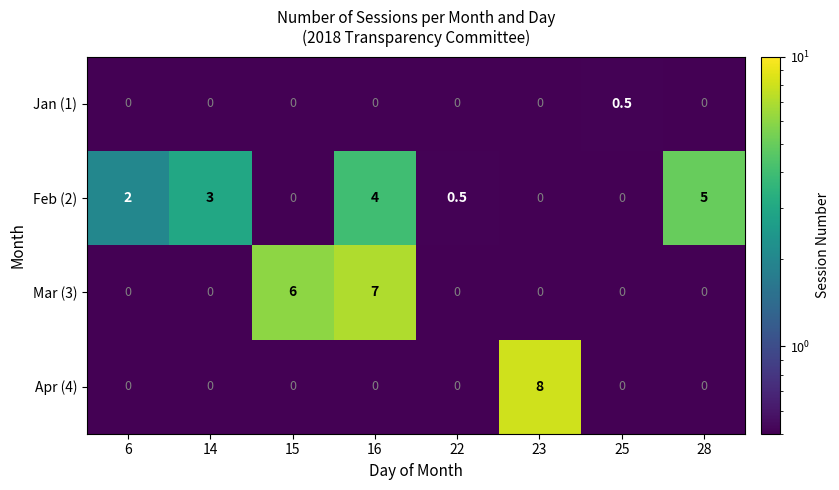

Which series has the largest total across all categories?

Feb (2)